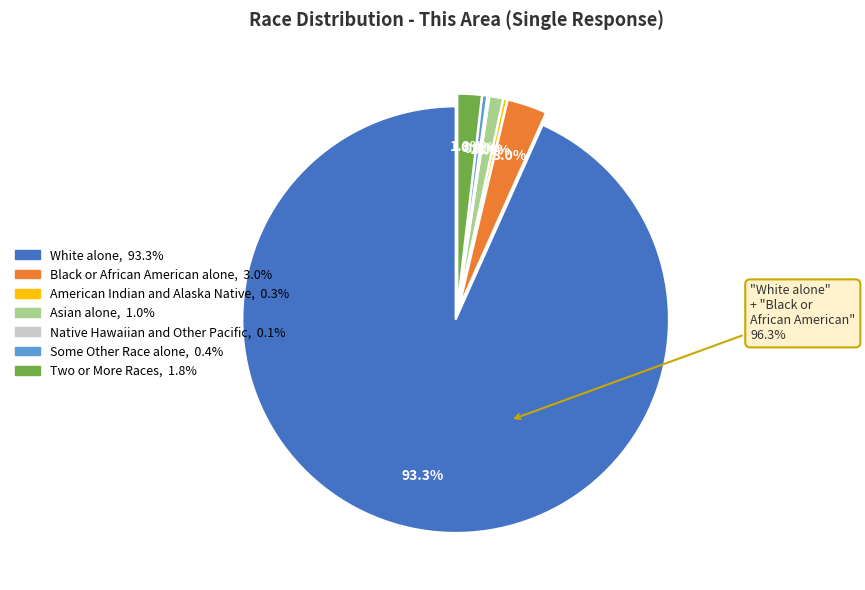

Is there a majority slice in this chart?

Yes